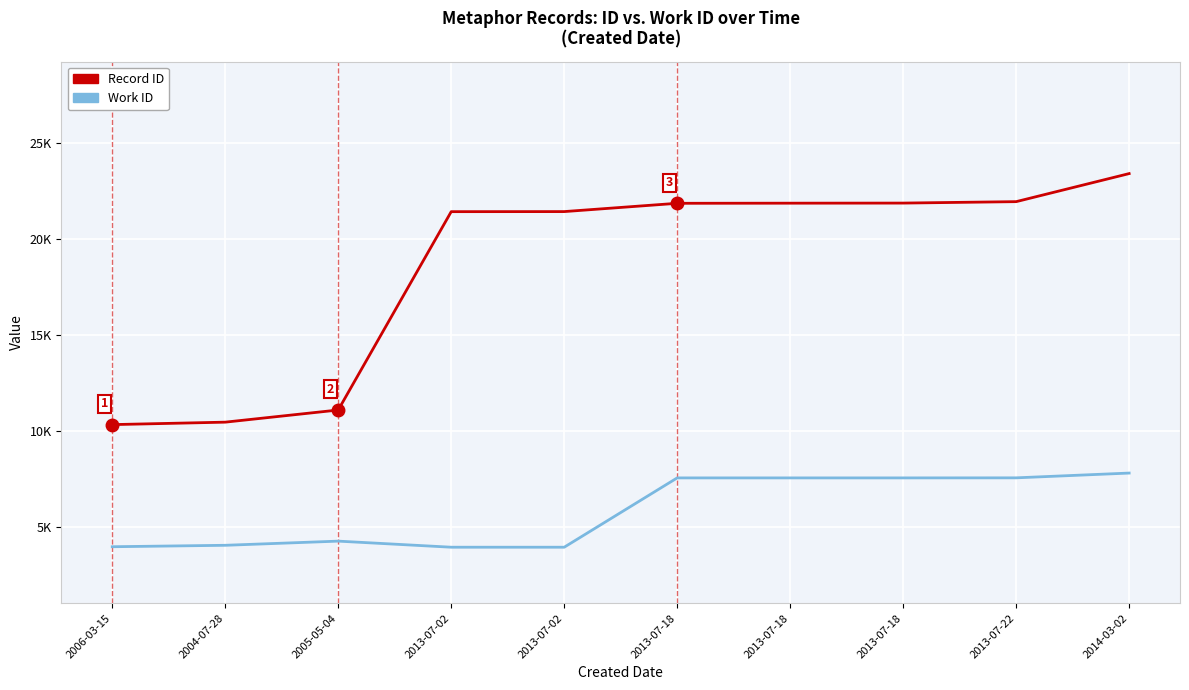

Where is the first local maximum for Work ID?

2005-05-04